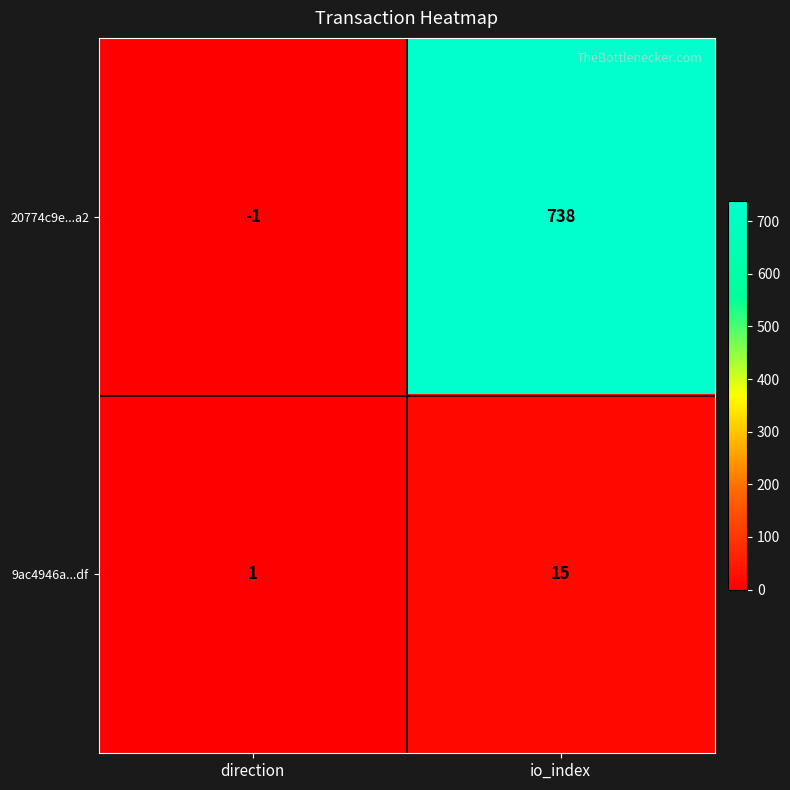

At which category does the chart reach its minimum across all series?

direction